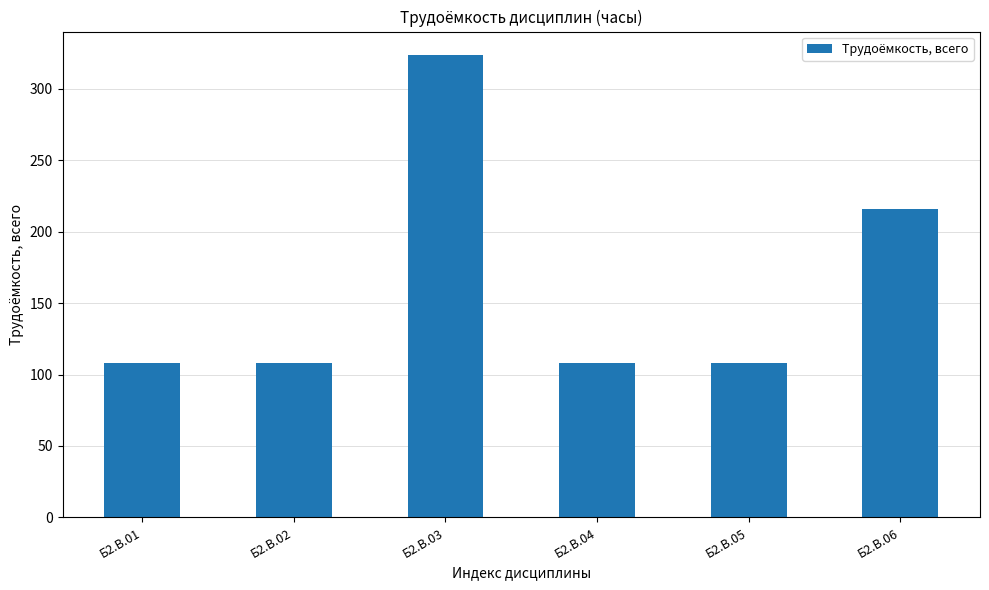

Does the chart contain stacked bars?

No